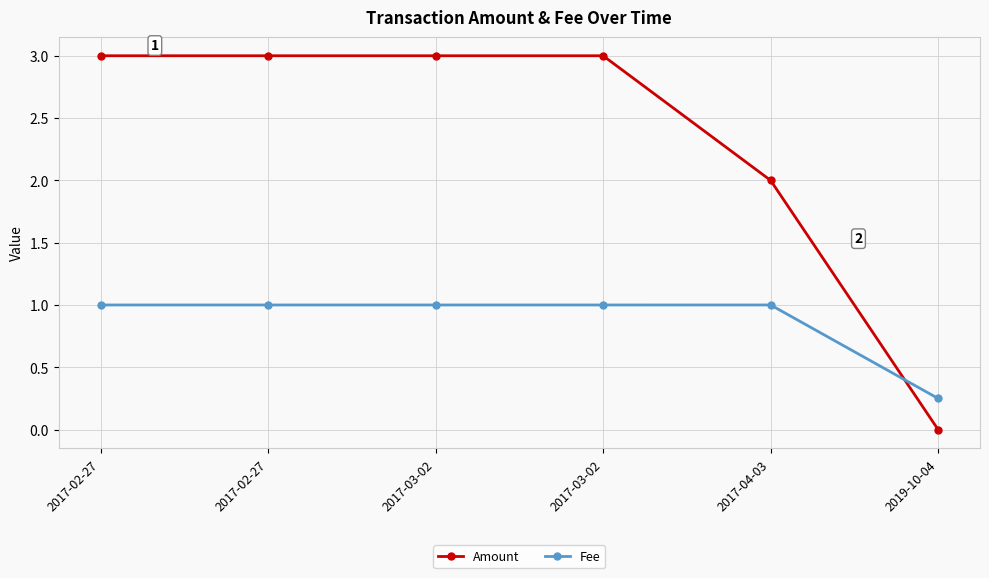

How many data points does each series have?

6